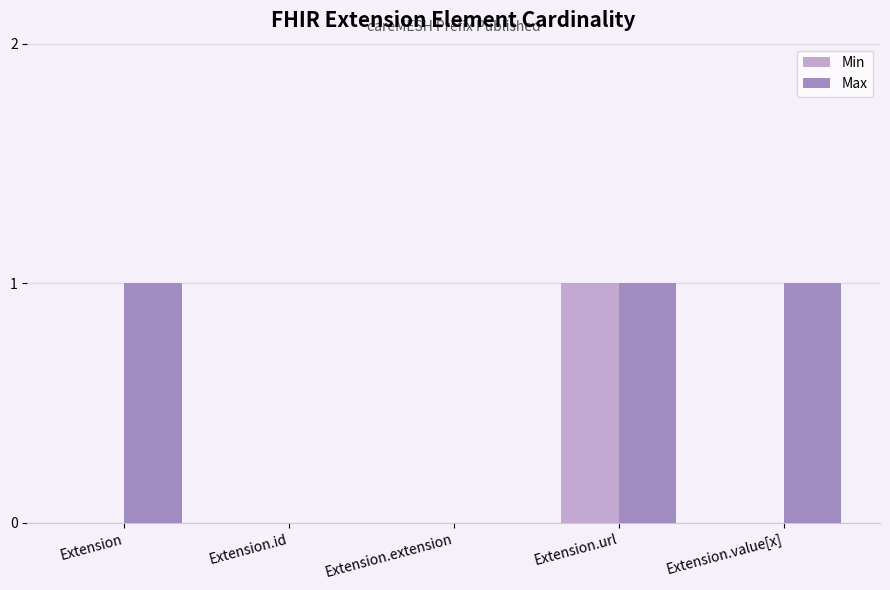

Which series has the largest total across all categories?

Max